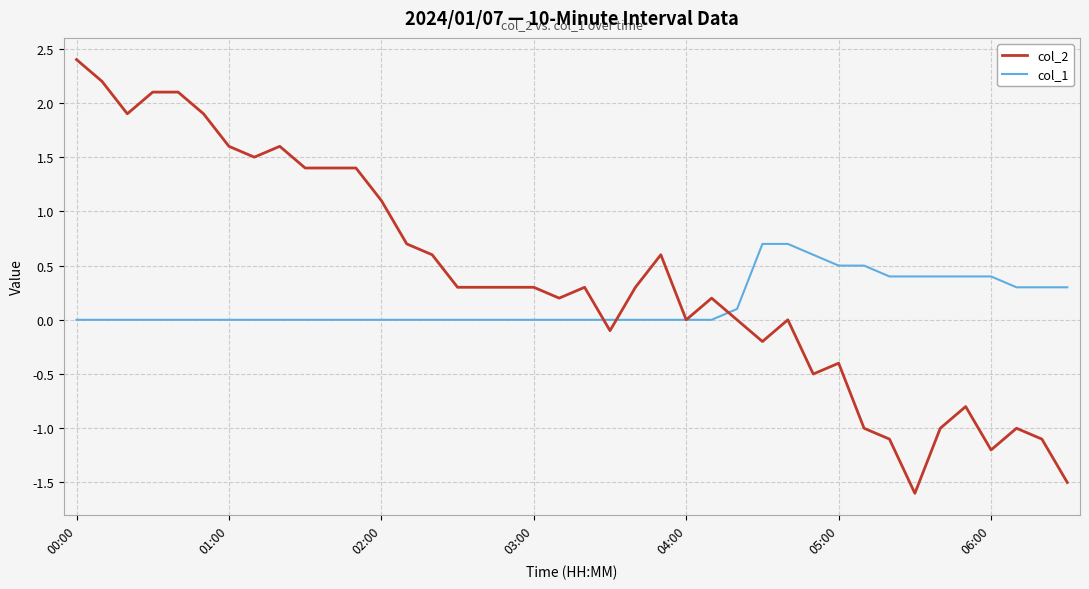

List the series in order of their overall mean, highest first.

col_2, col_1